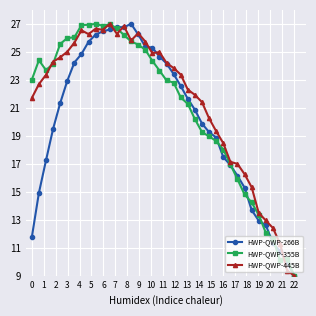

In HWP-QWP-355B, how many points are lower than both neighbors (excluding endpoints)?

3